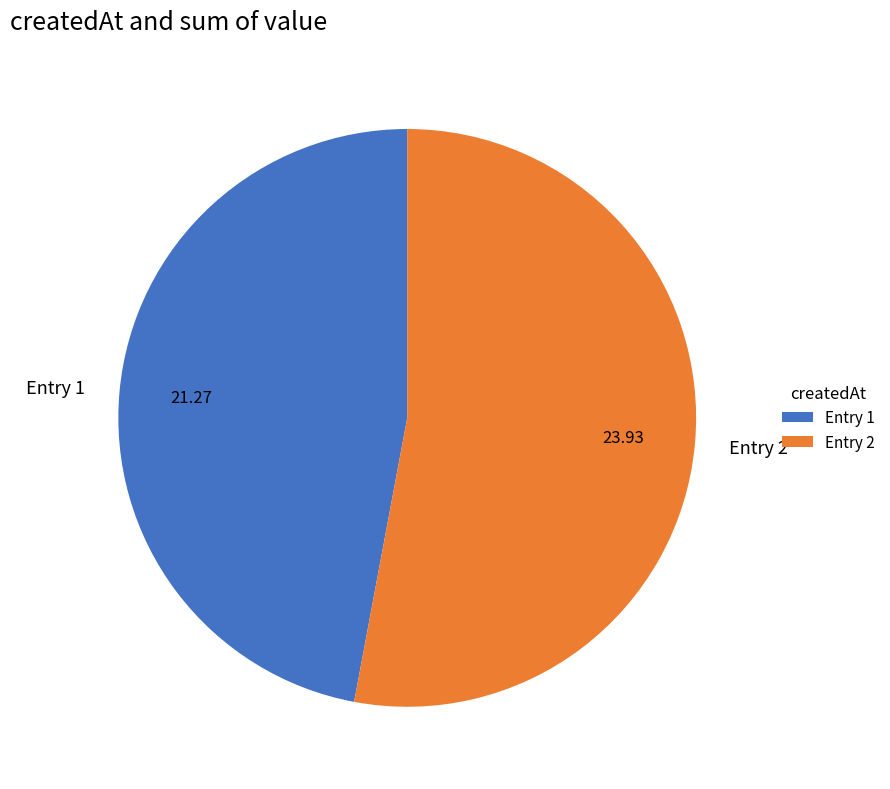

Is the sum of Entry 1 and Entry 2 greater than half?

Yes